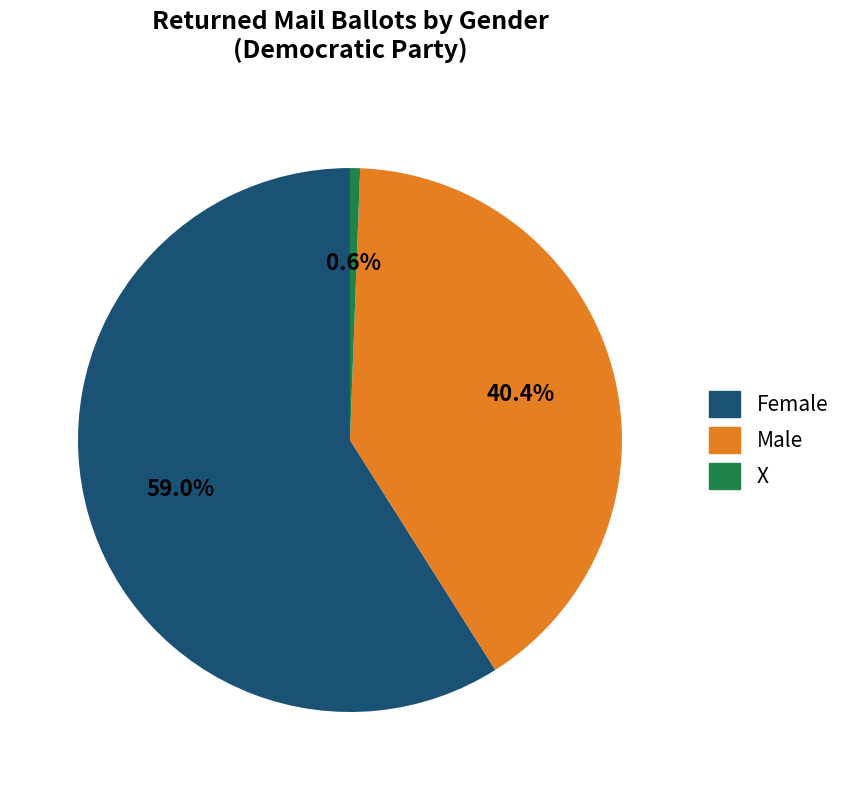

Is the sum of X and Male greater than half?

No